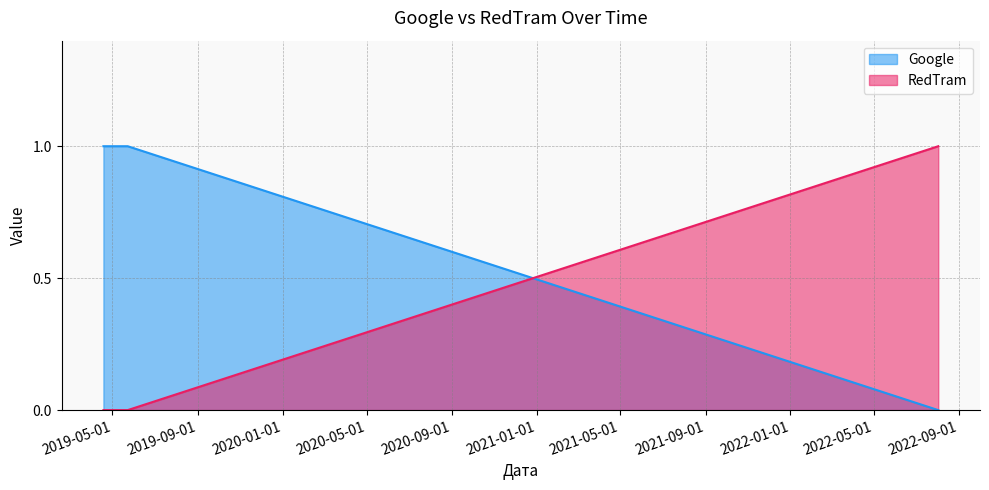

Reading right to left, extract all data points from this chart.

Google: 2019-04-18=1	2019-05-23=1	2022-08-02=0
RedTram: 2019-04-18=0	2019-05-23=0	2022-08-02=1